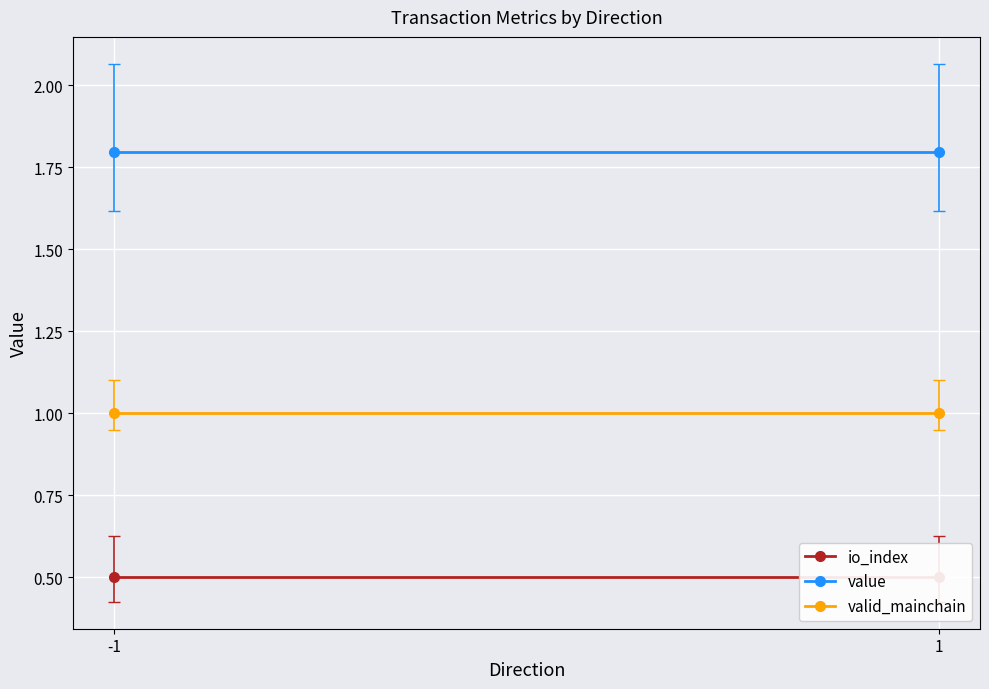

Where is io_index nearest to the value 0?

-1